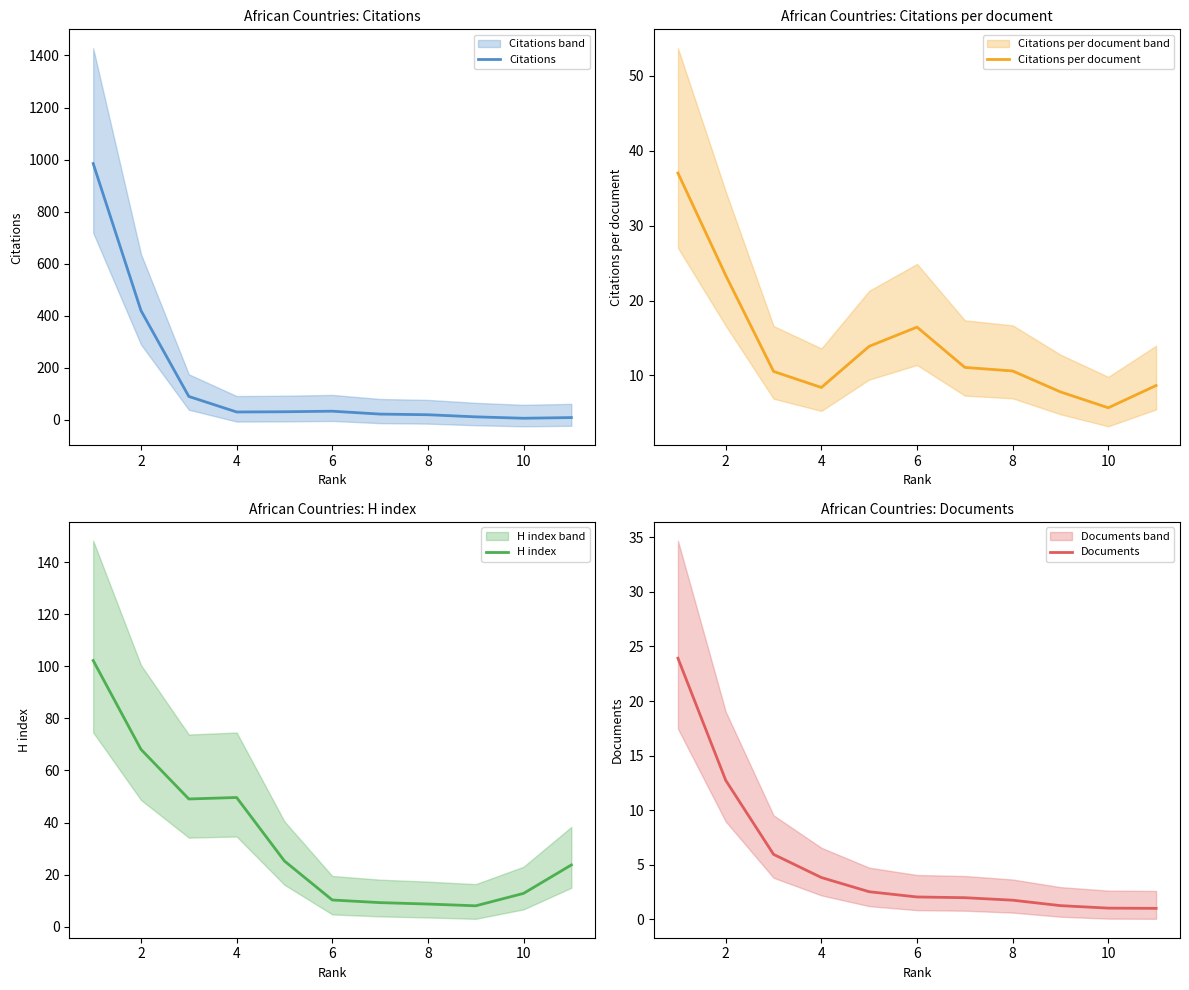

Is it true that Citations per document equals 23.4 at 2?

True